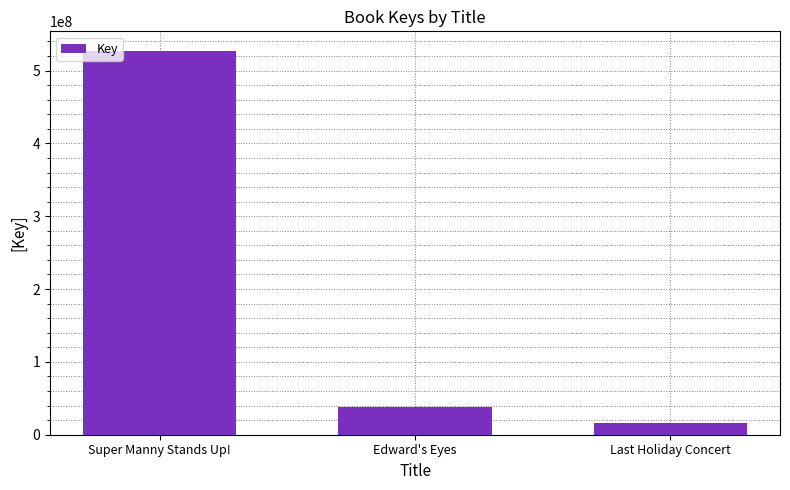

Reading left to right, what are all the values shown in this chart?

Super Manny Stands Up!=527471652	Edward's Eyes=38022558	Last Holiday Concert=16221482